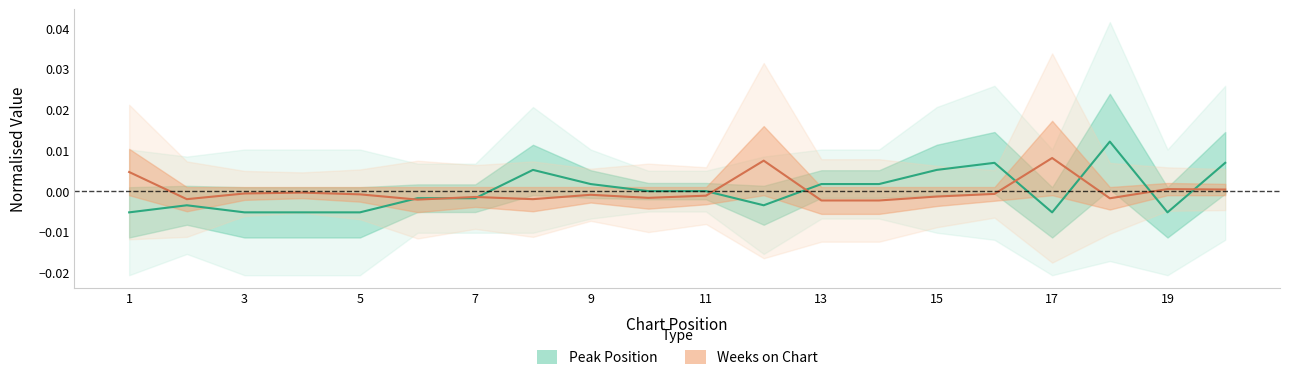

After their last crossing, which series has the higher values: Peak Position or Weeks on Chart?

Peak Position